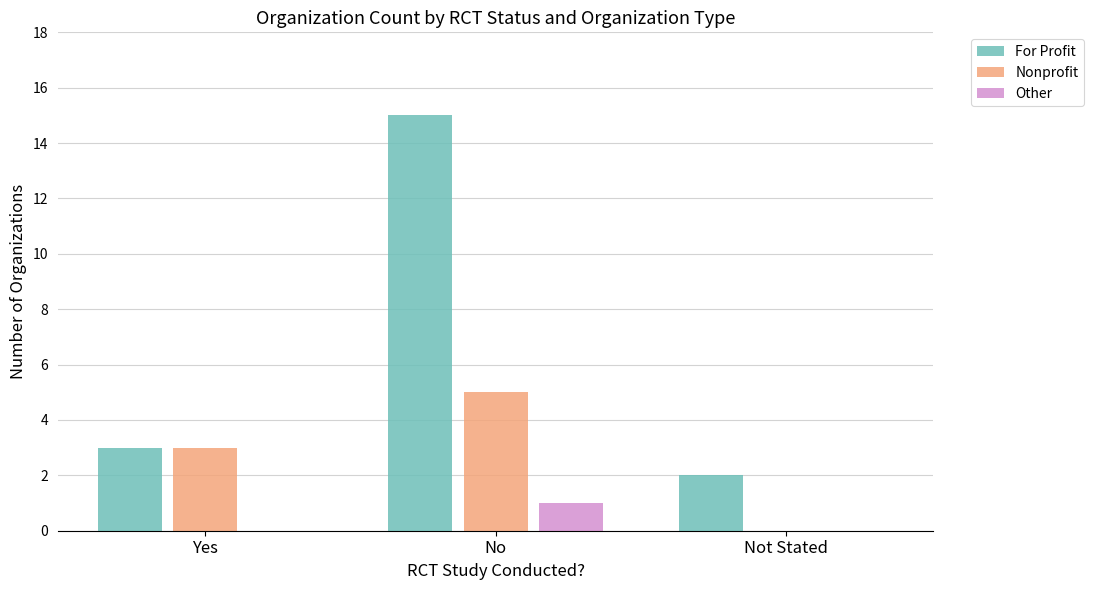

What are all the series names shown in the legend?

For Profit, Nonprofit, Other